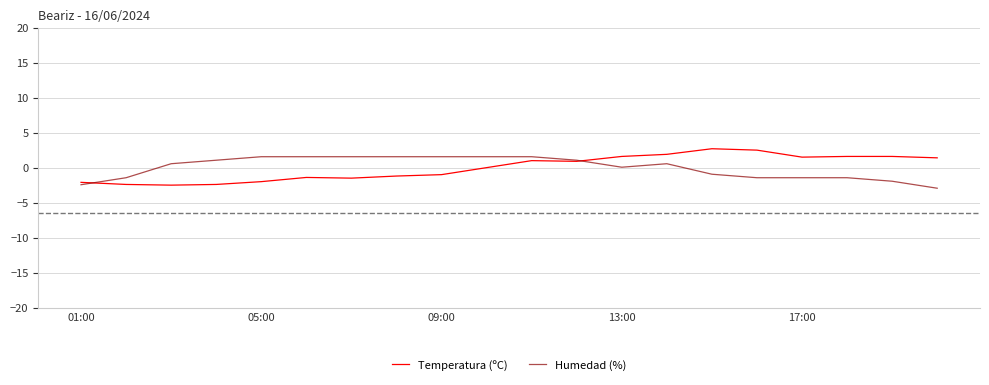

What is the difference between the maximum and minimum values in the Humedad (%) series?

4.5